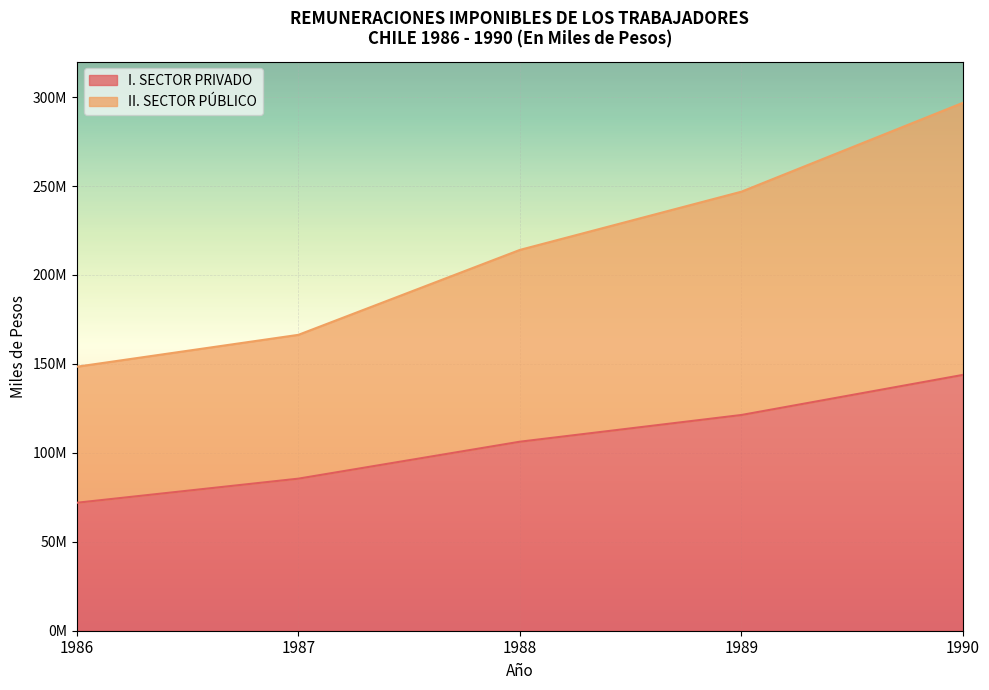

List the series in order of their overall mean, lowest first.

I. SECTOR PRIVADO, II. SECTOR PÚBLICO